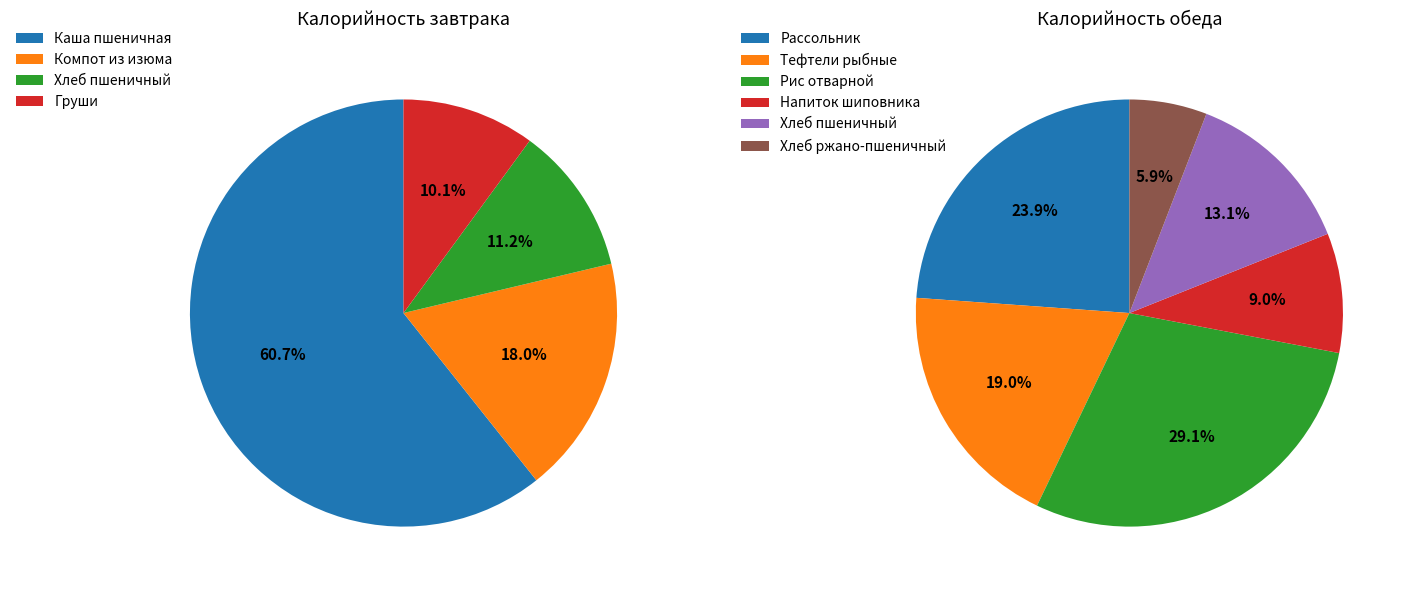

Between Каша вязкая молочная пшеничная and Напиток из плодов шиповника, which is larger?

Каша вязкая молочная пшеничная